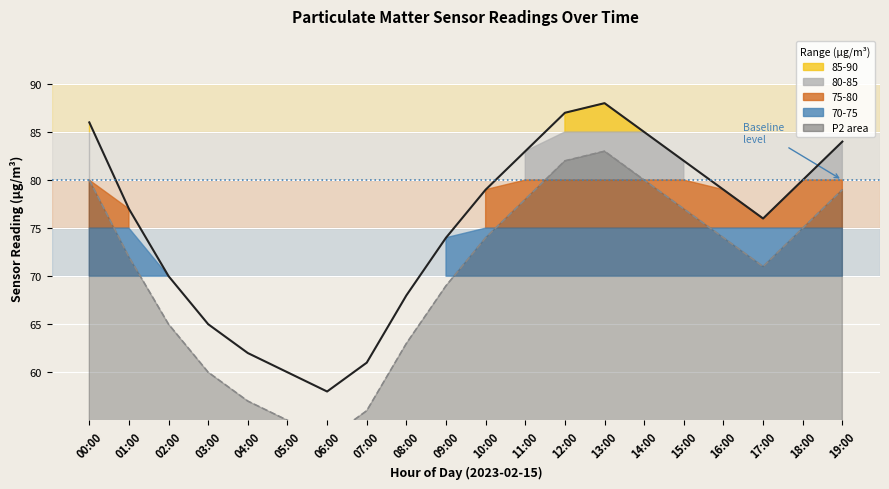

Read the P1 trace value at 18:00, to the nearest 5.

80